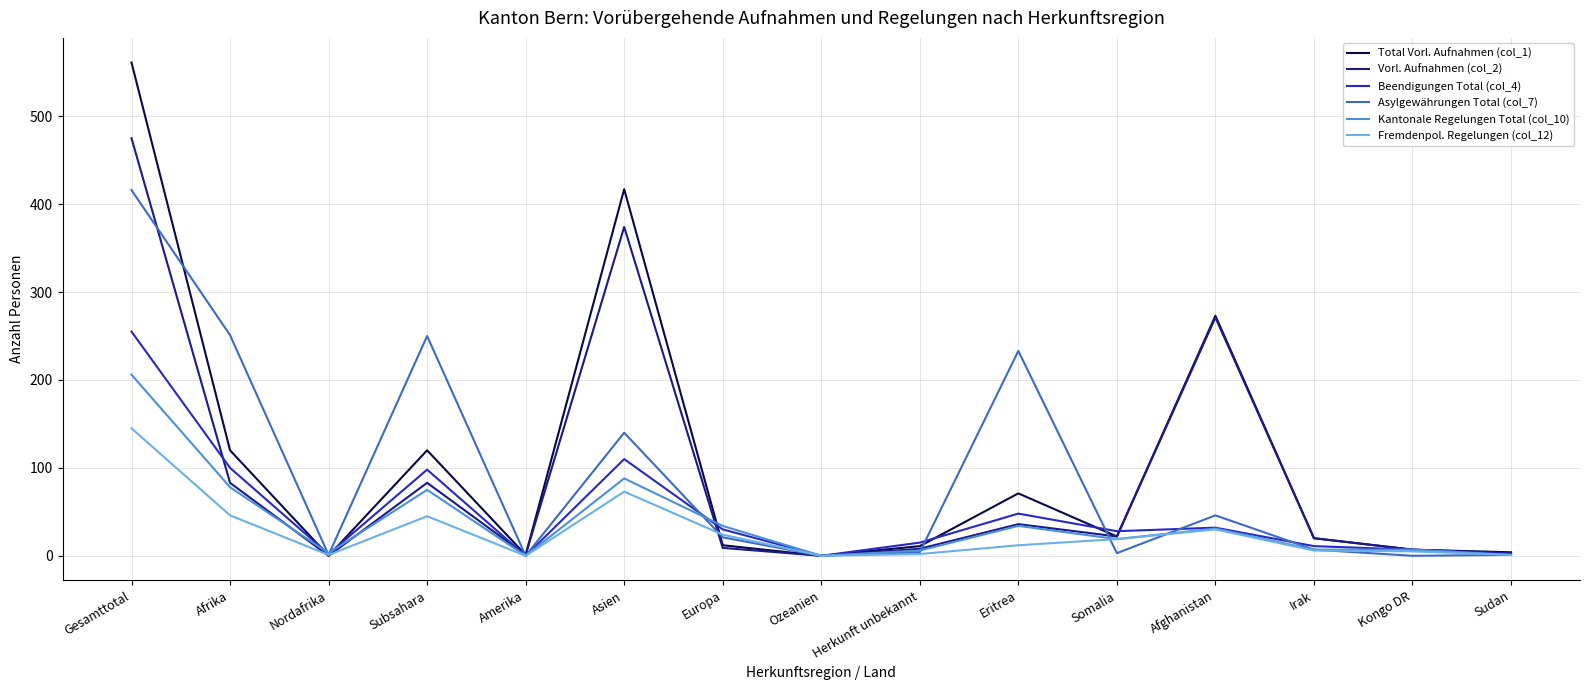

How many lines are shown in the chart?

6